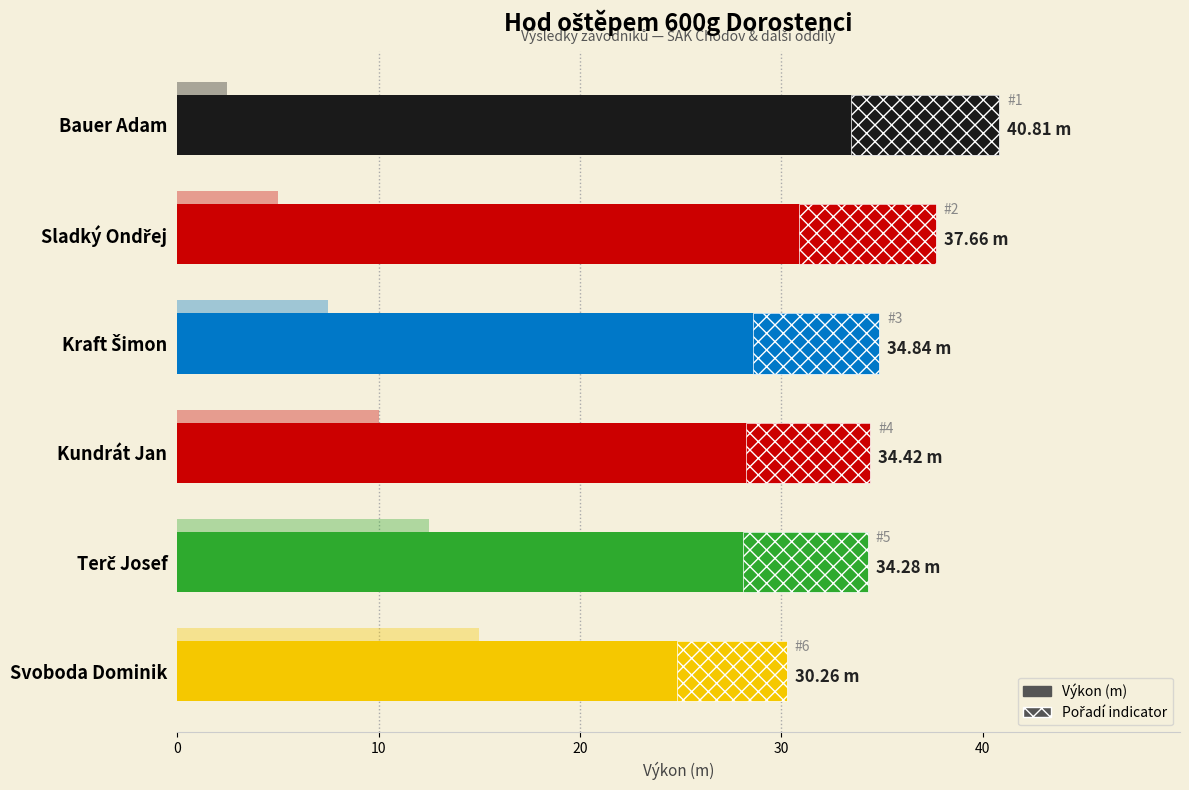

Reading left to right, extract all data points from this chart.

40.8	37.7	34.8	34.4	34.3	30.3